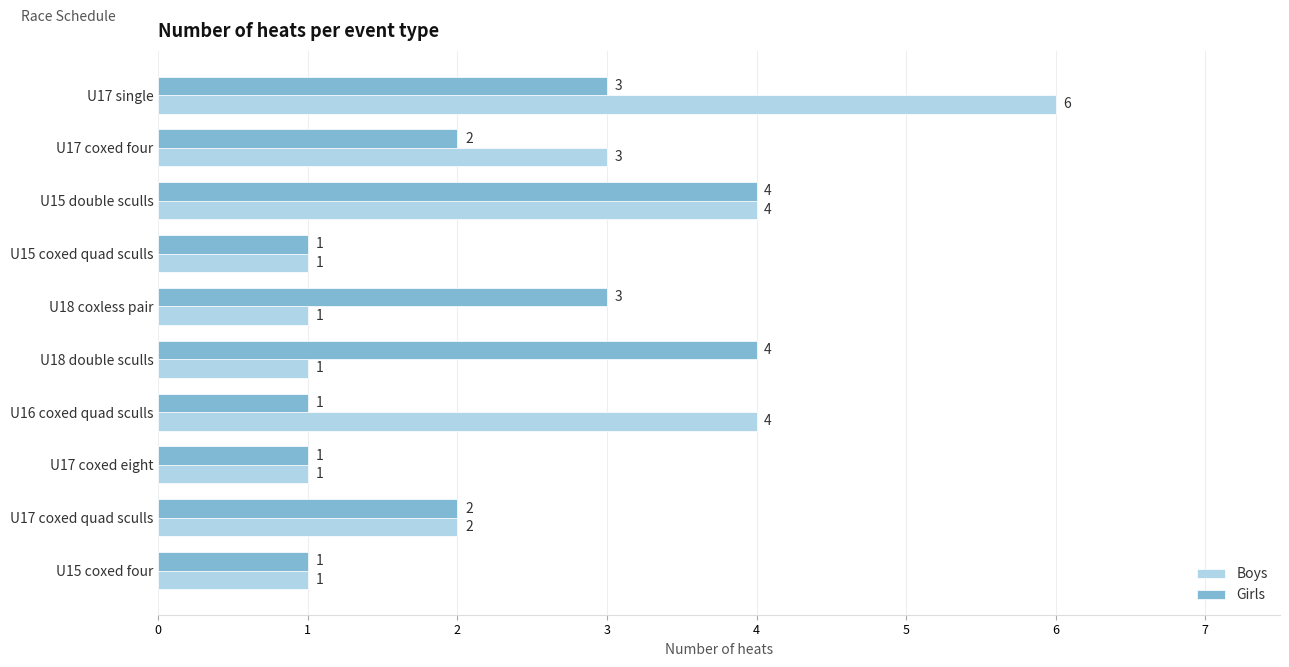

Count the number of data series in this chart.

2